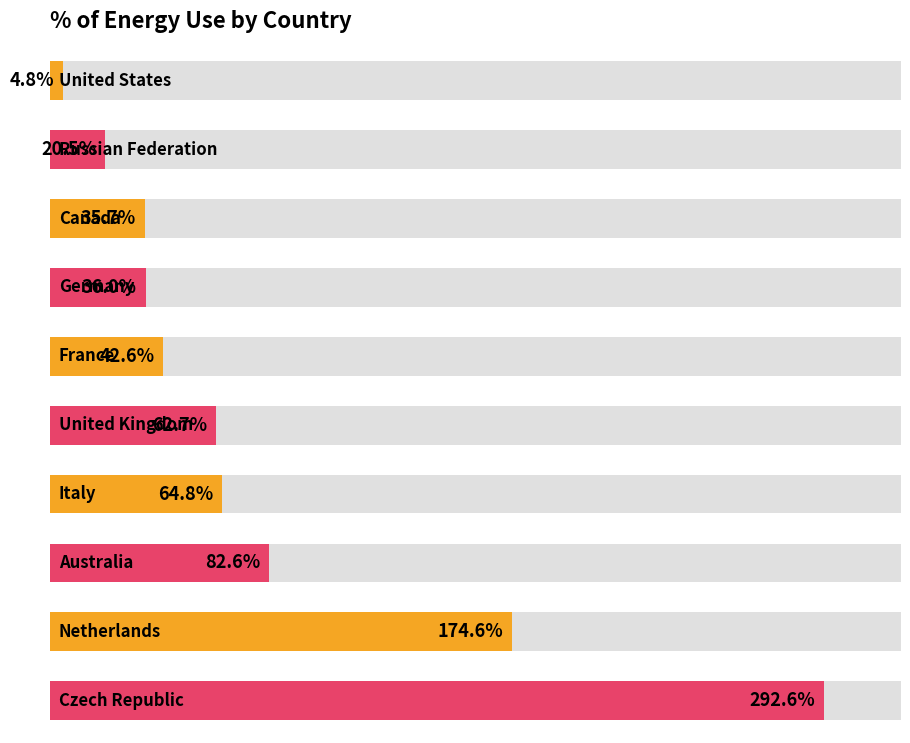

True or false: the data shows 71.5 at France.

False